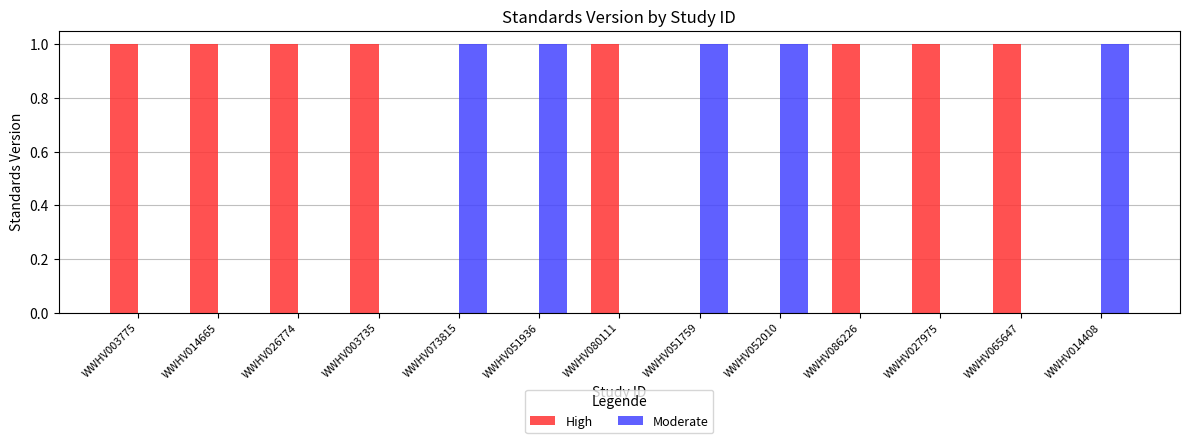

Which series has the largest total across all categories?

High